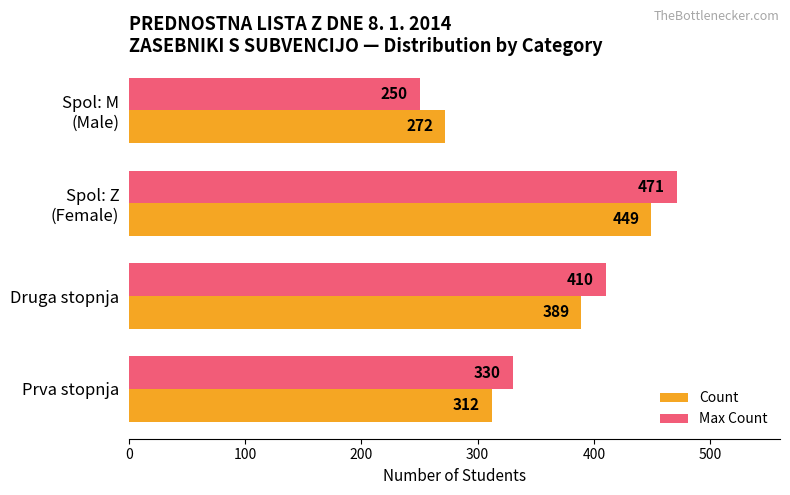

Read the Max Count value at Prva stopnja, to the nearest 10.

330